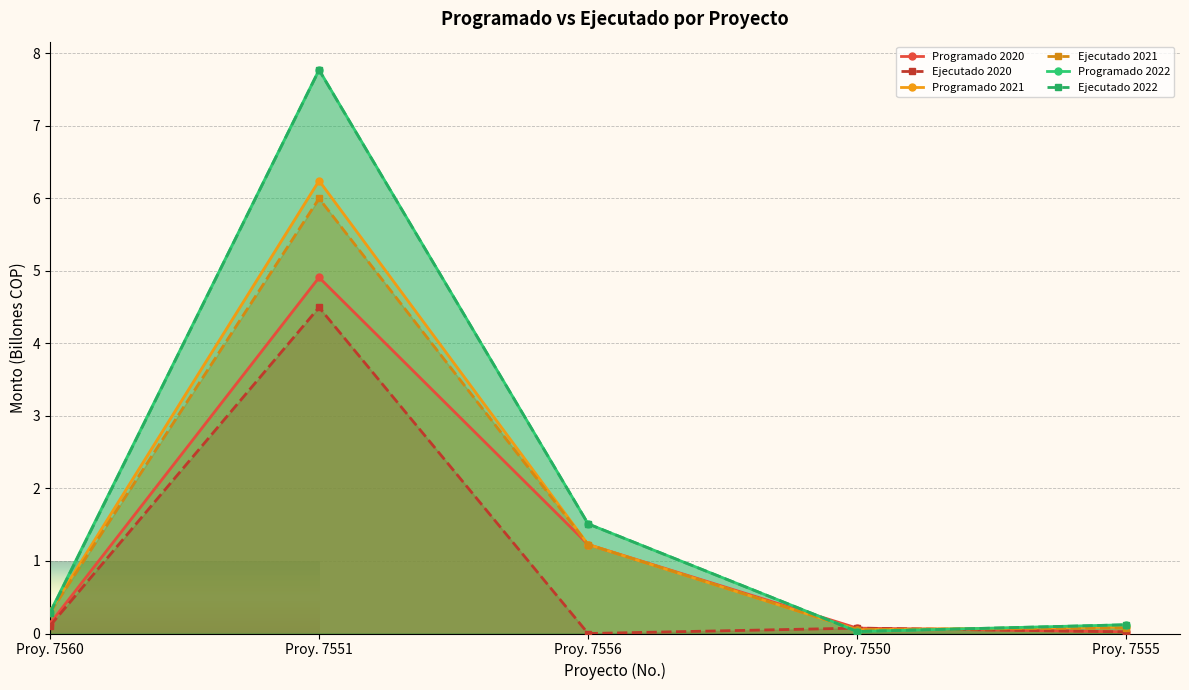

What is the label of the 2nd point from the right?

Proy. 7550